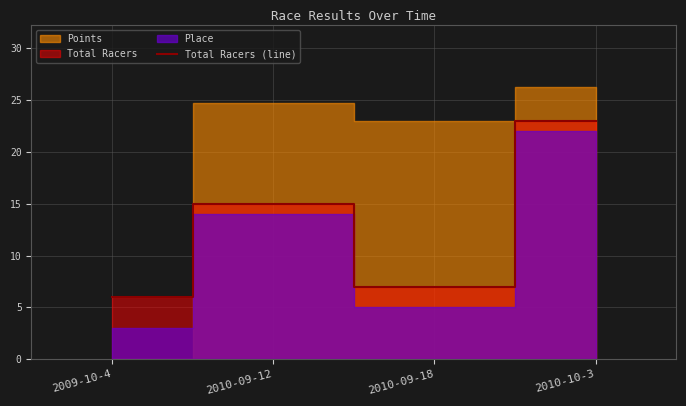

What is the value of the 1st point from the left?

6